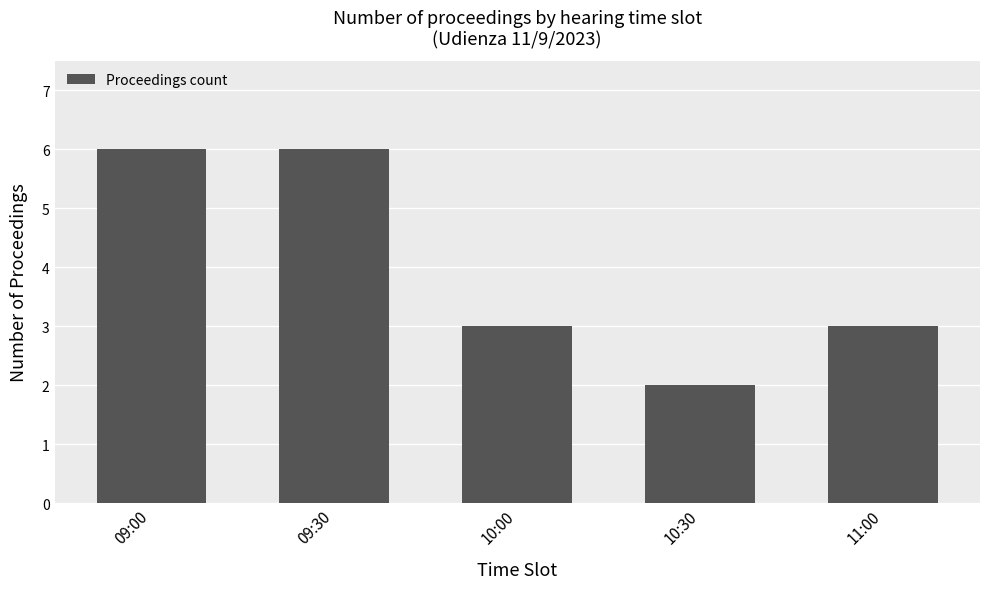

Where does the data first go above 3?

09:00